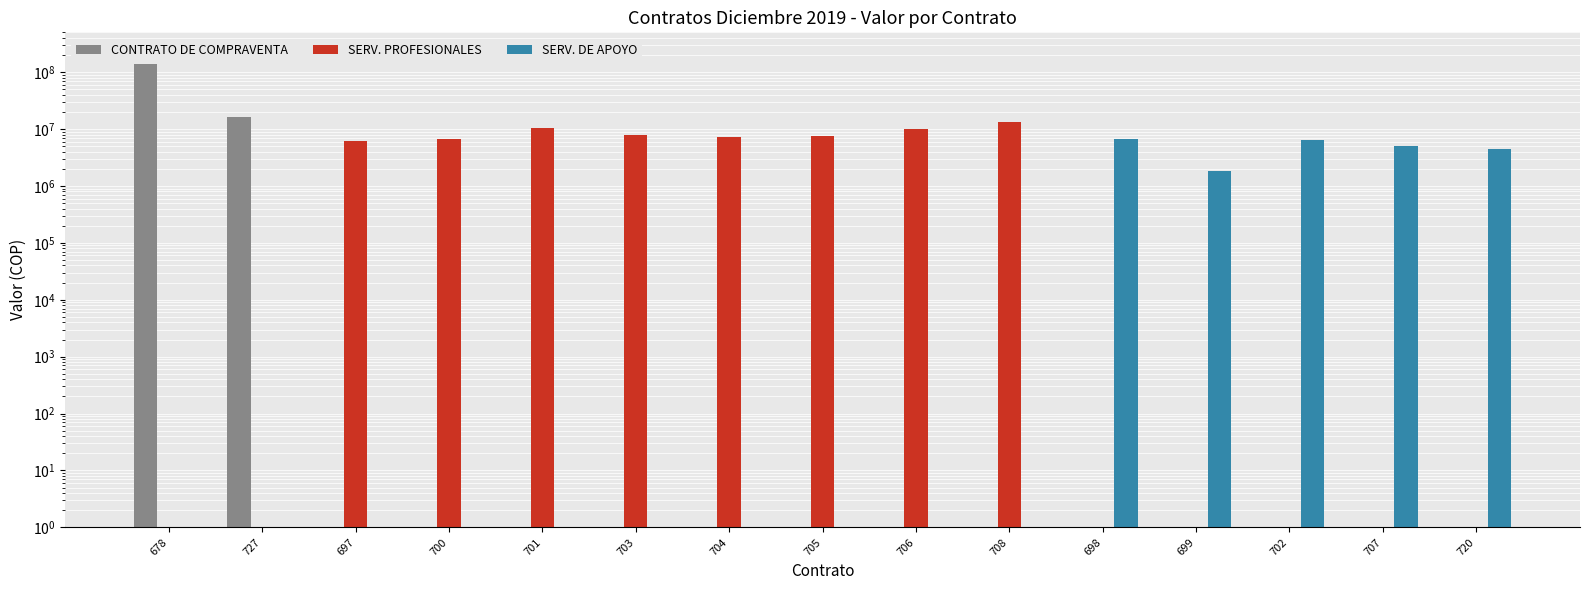

Reading left to right, what are all the values shown in this chart?

CONTRATO DE COMPRAVENTA: 136653000	16002400	1	1	1	1	1	1	1	1	1	1	1	1	1
SERV. PROFESIONALES: 1	1	6128500	6798000	10330900	7965333	7107000	7416000	10073400	13390000	1	1	1	1	1
SERV. DE APOYO: 1	1	1	1	1	1	1	1	1	1	6653800	1802500	6432006	4944000	4532000